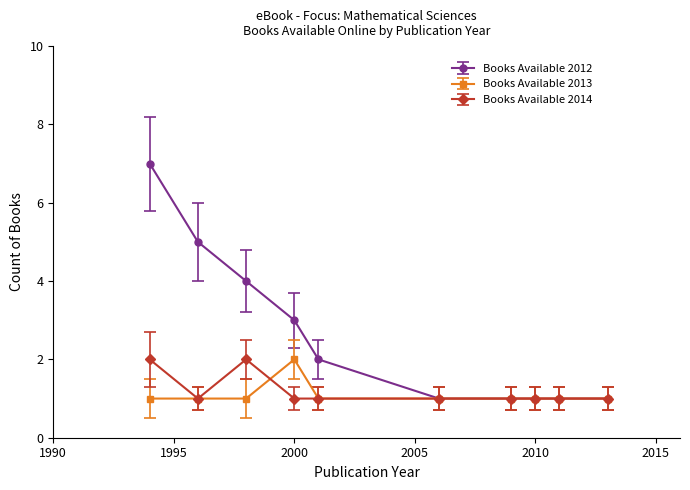

Reading right to left, transcribe all the data shown in this chart.

Books Available 2012: 1	1	1	1	1	2	3	4	5	7
Books Available 2013: 1	1	1	1	1	1	2	1	1	1
Books Available 2014: 1	1	1	1	1	1	1	2	1	2